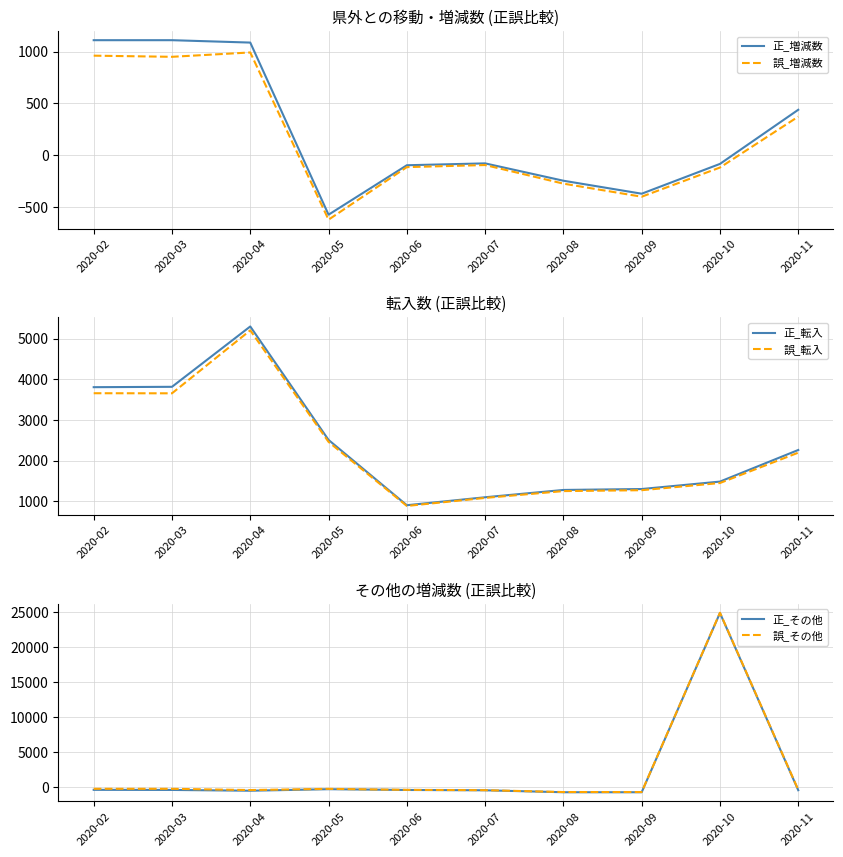

Which series has the largest range (max minus min)?

誤_その他